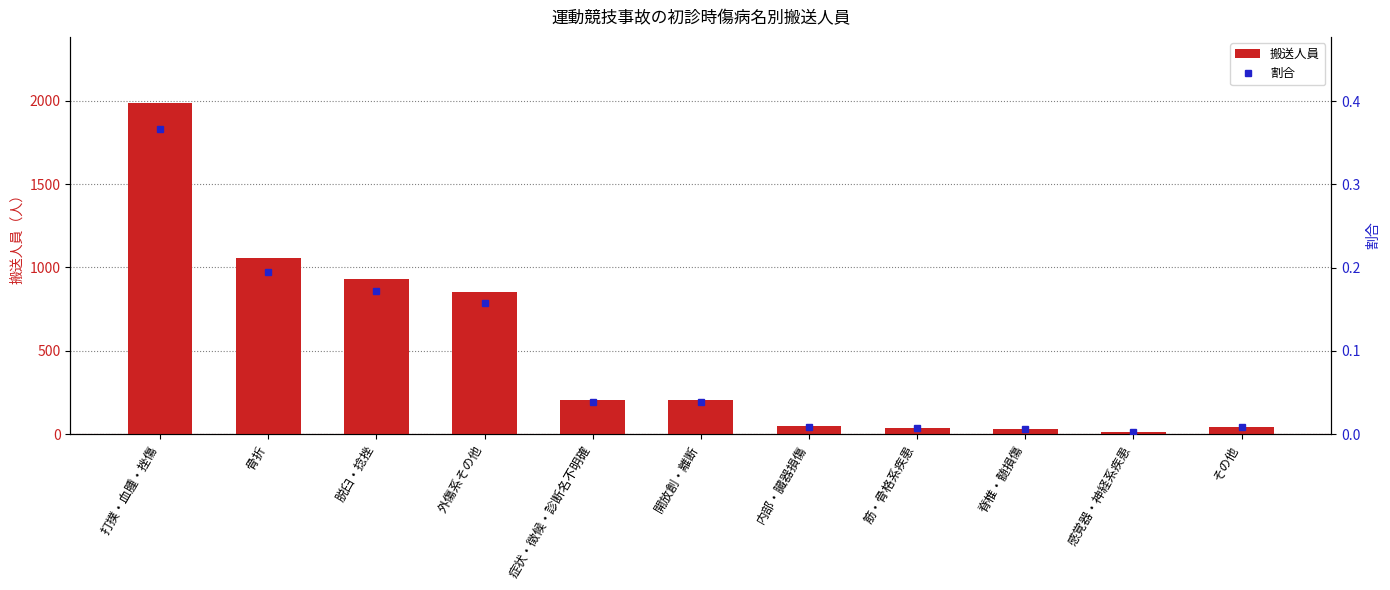

Is the value of 割合 at 打撲・血腫・挫傷 greater than the value of 搬送人員 at 筋・骨格系疾患?

No